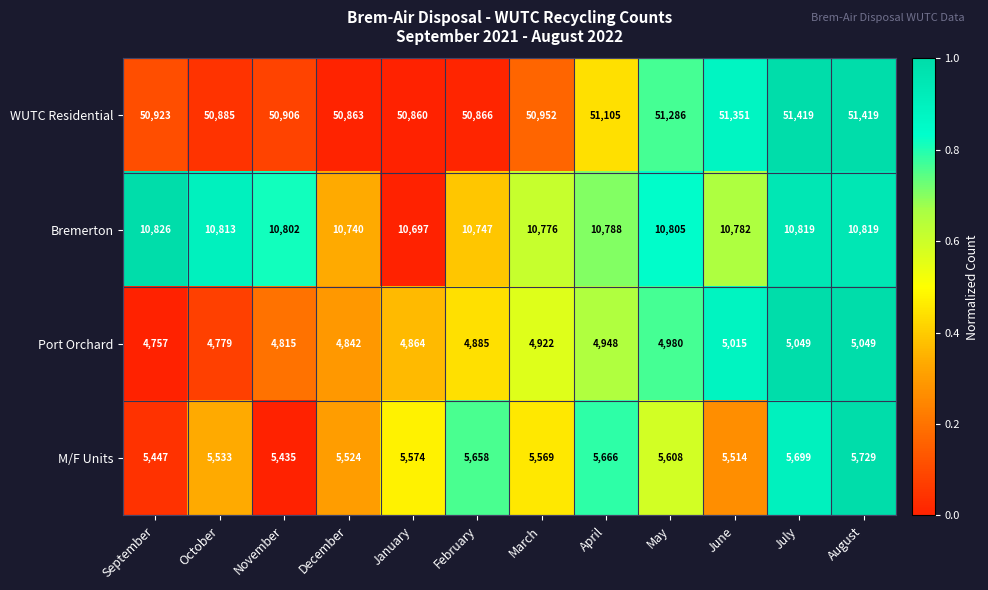

The M/F Units series shows 8958 at May. True or false?

False